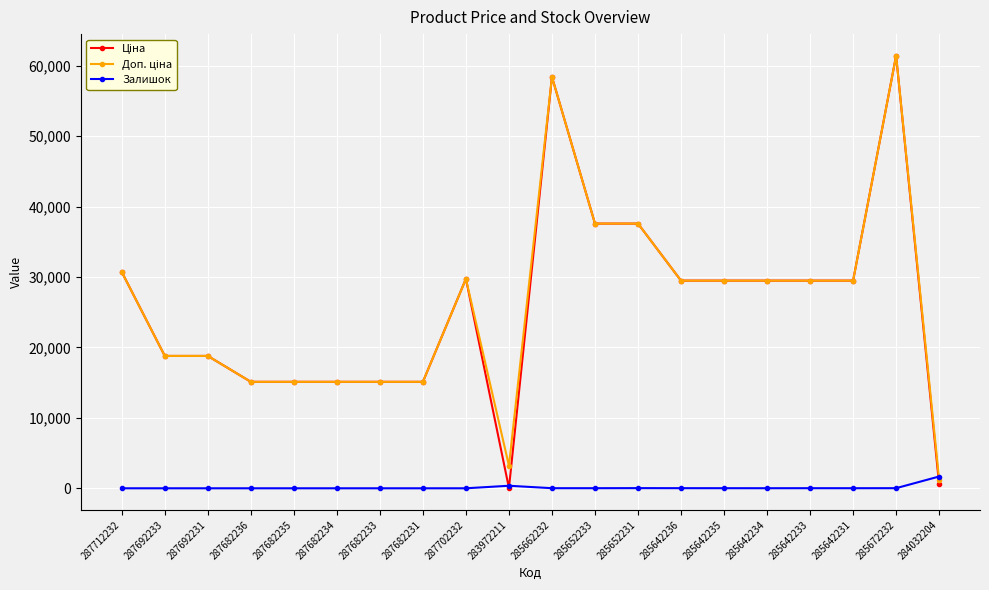

What is the total value across all series at 287682235?

30240.0